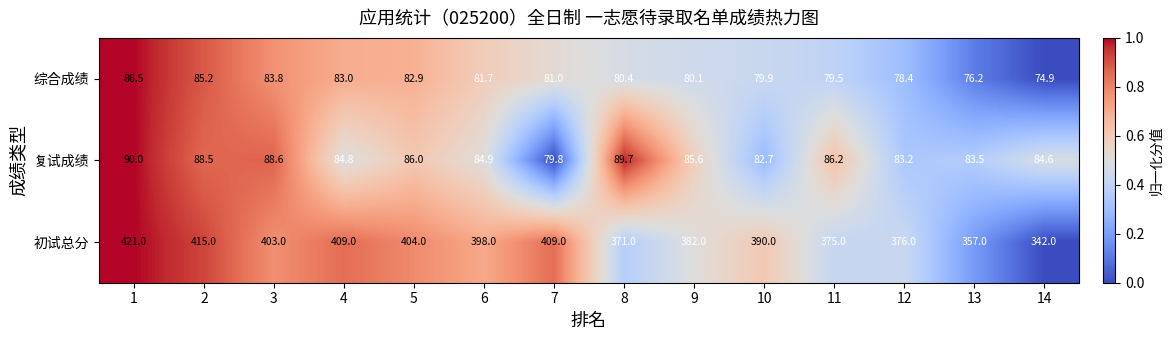

Which series has the widest spread of values?

初试总分